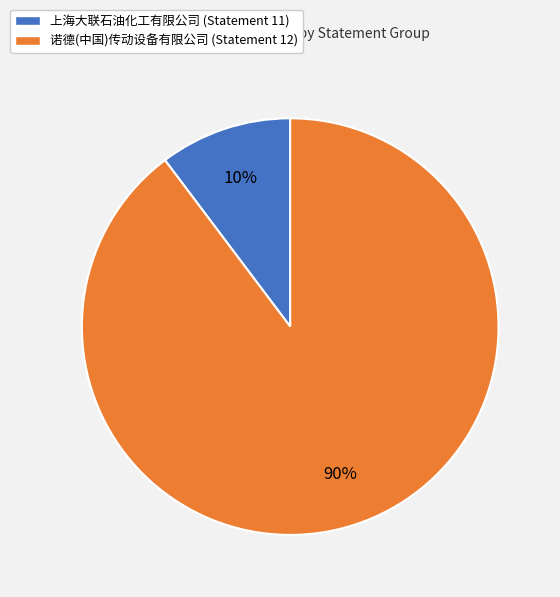

Is there a majority slice in this chart?

Yes